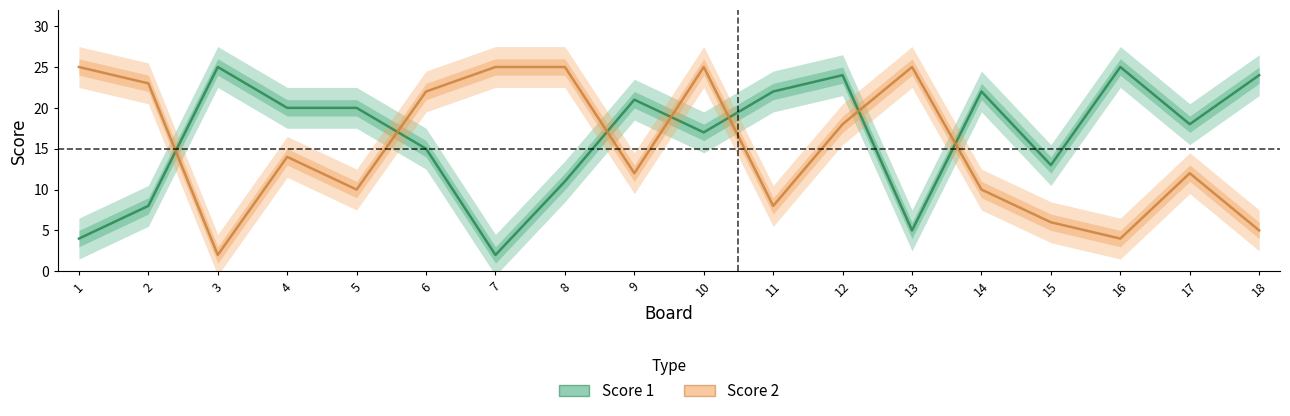

Reading left to right, transcribe all the data shown in this chart.

Score 1: 4	8	25	20	20	15	2	11	21	17	22	24	5	22	13	25	18	24
Score 2: 25	23	2	14	10	22	25	25	12	25	8	18	25	10	6	4	12	5